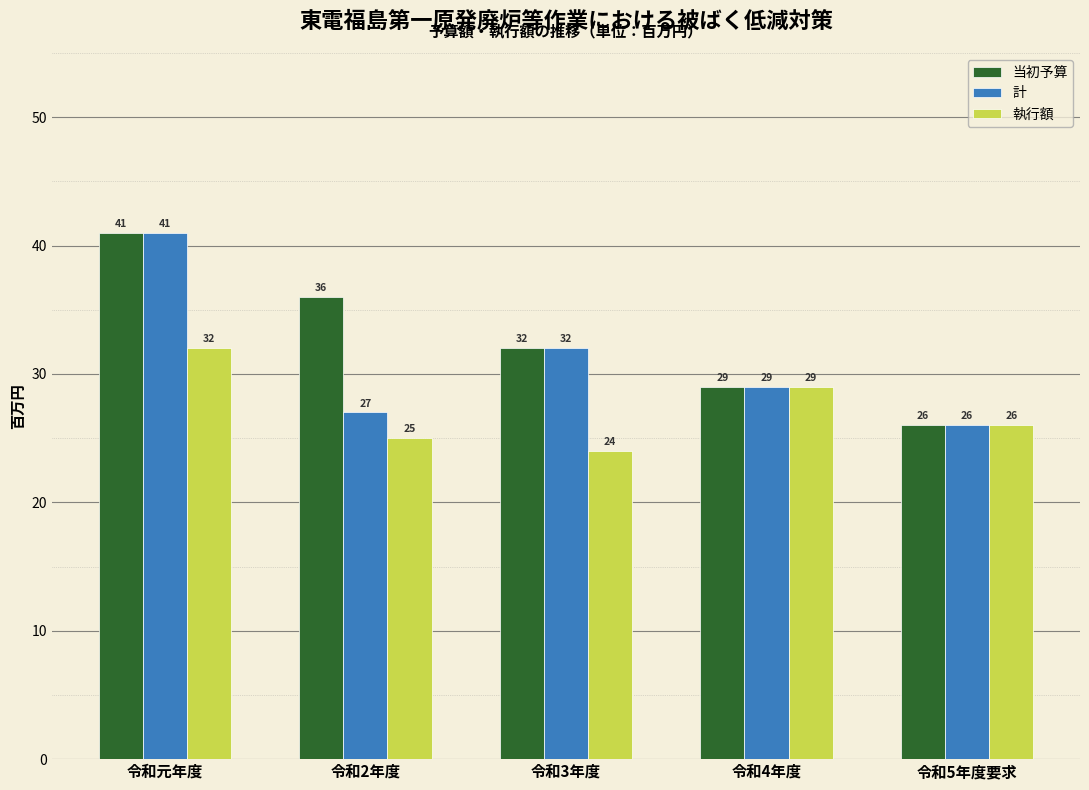

Reading right to left, list all the values displayed in this chart.

当初予算: 26	29	32	36	41
計: 26	29	32	27	41
執行額: 26	29	24	25	32